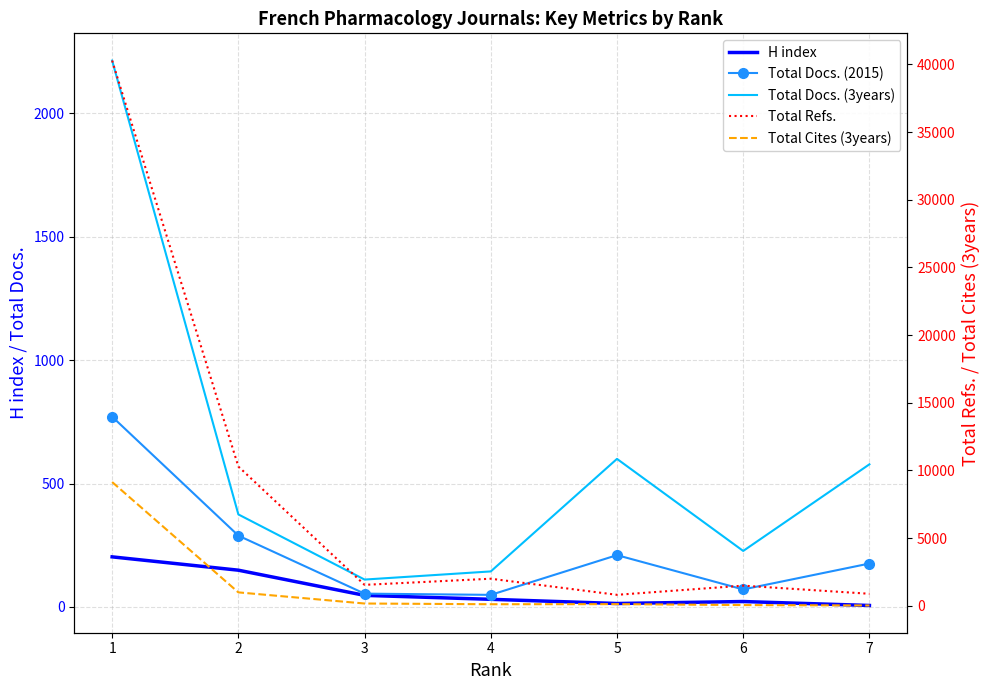

Reading right to left, extract all data points from this chart.

H index: 6	22	14	31	47	149	203
Total Docs. (2015): 176	71	210	49	54	289	771
Total Docs. (3years): 578	227	600	144	111	375	2214
Total Refs.: 879	1479	802	1991	1538	10282	40279
Total Cites (3years): 14	44	113	106	159	982	9135